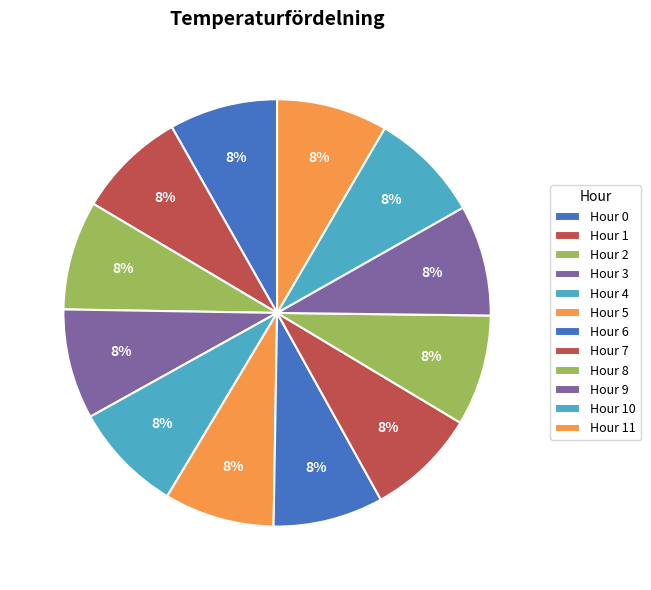

Is the sum of Hour 11 and Hour 8 greater than half?

No